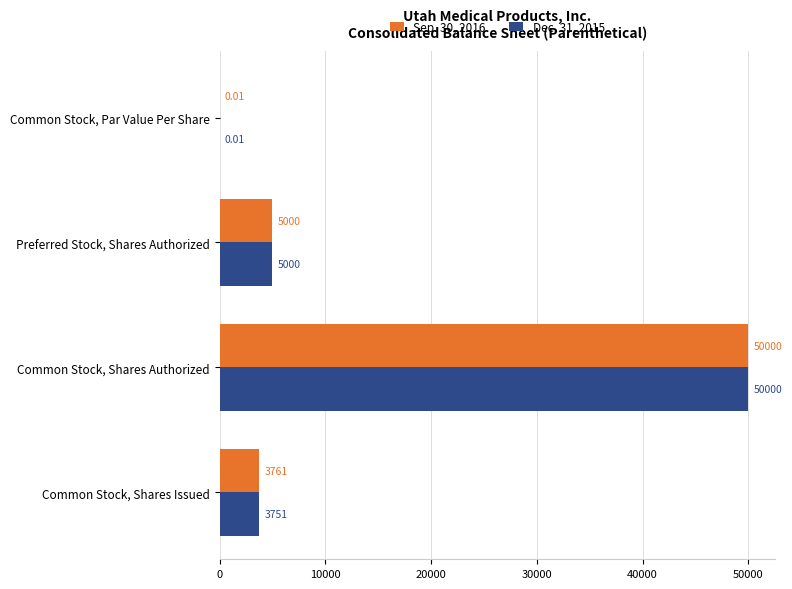

What is the sum of all Dec. 31, 2015 values?

58751.0